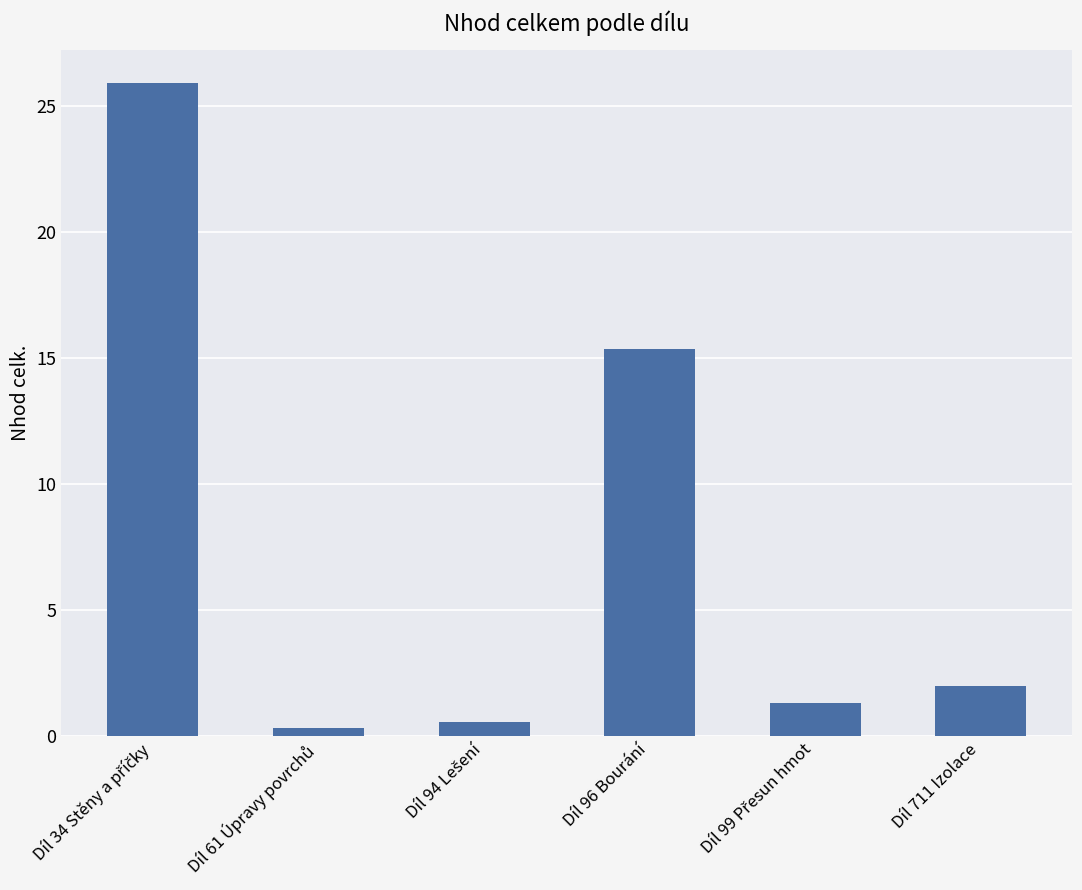

True or false: the data shows 25.2 at Díl 96 Bourání.

False